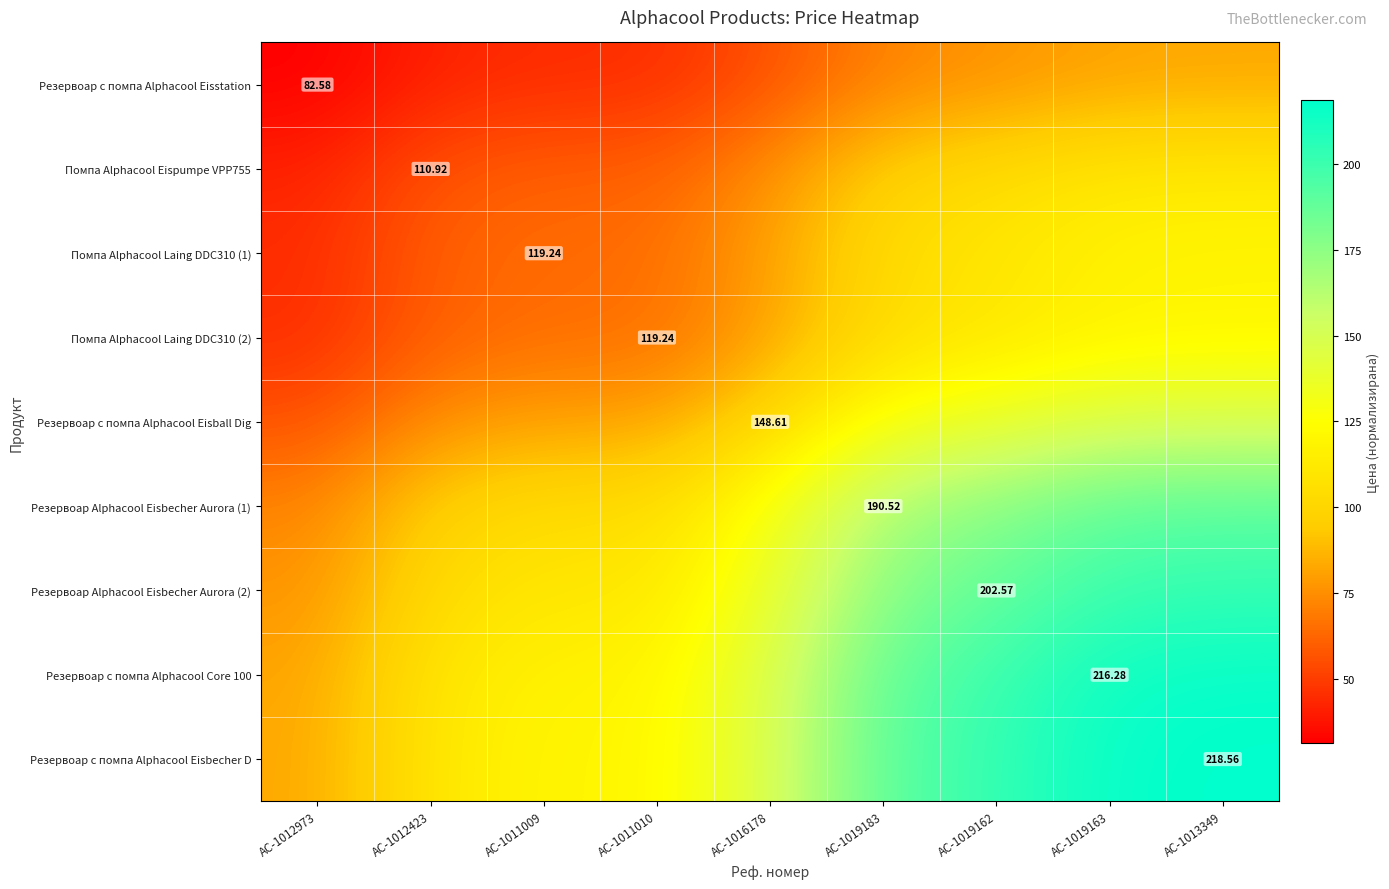

Where does the Резервоар с помпа Alphacool Core 100 series first go above 147?

AC-1016178